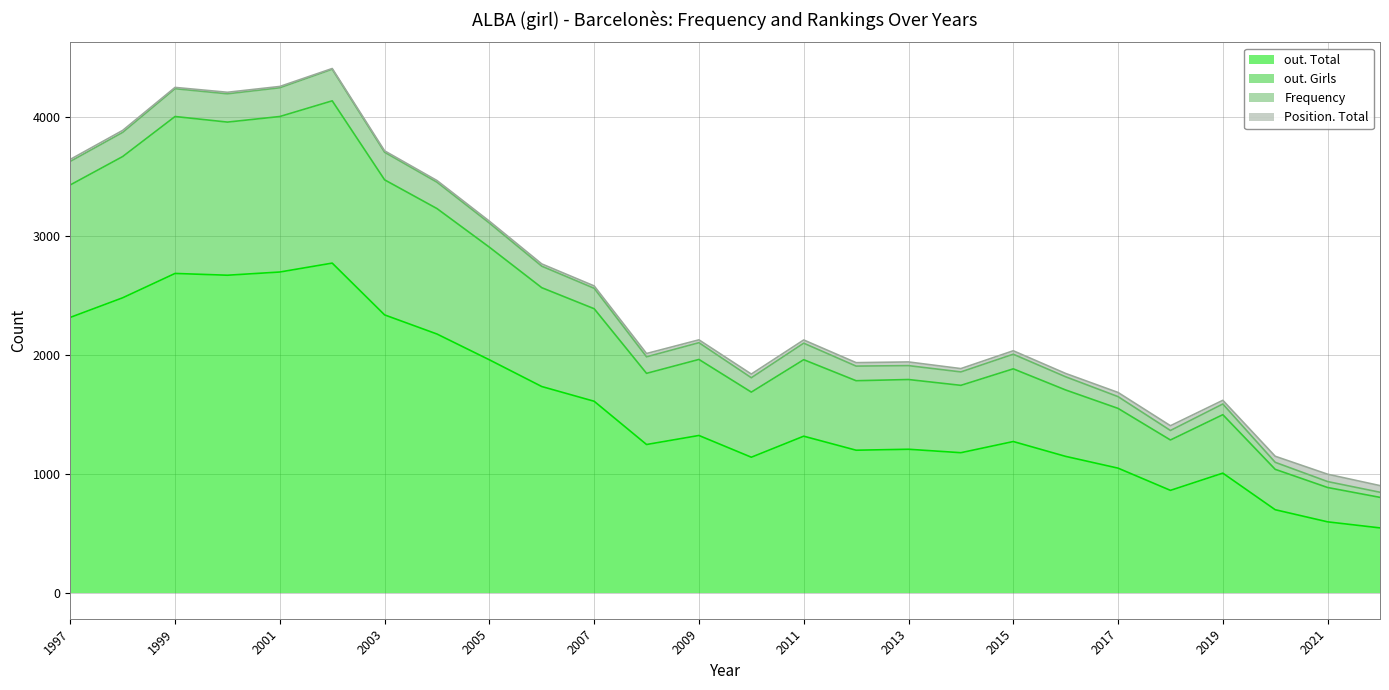

What is the difference between the maximum and minimum values in the Frequency series?

3561